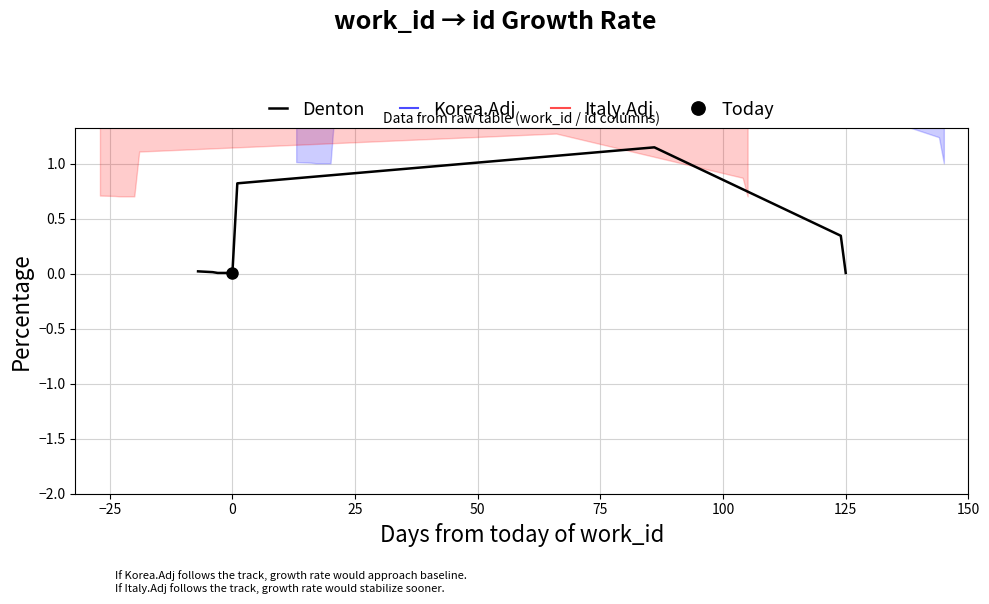

How many distinct data groups are displayed?

3